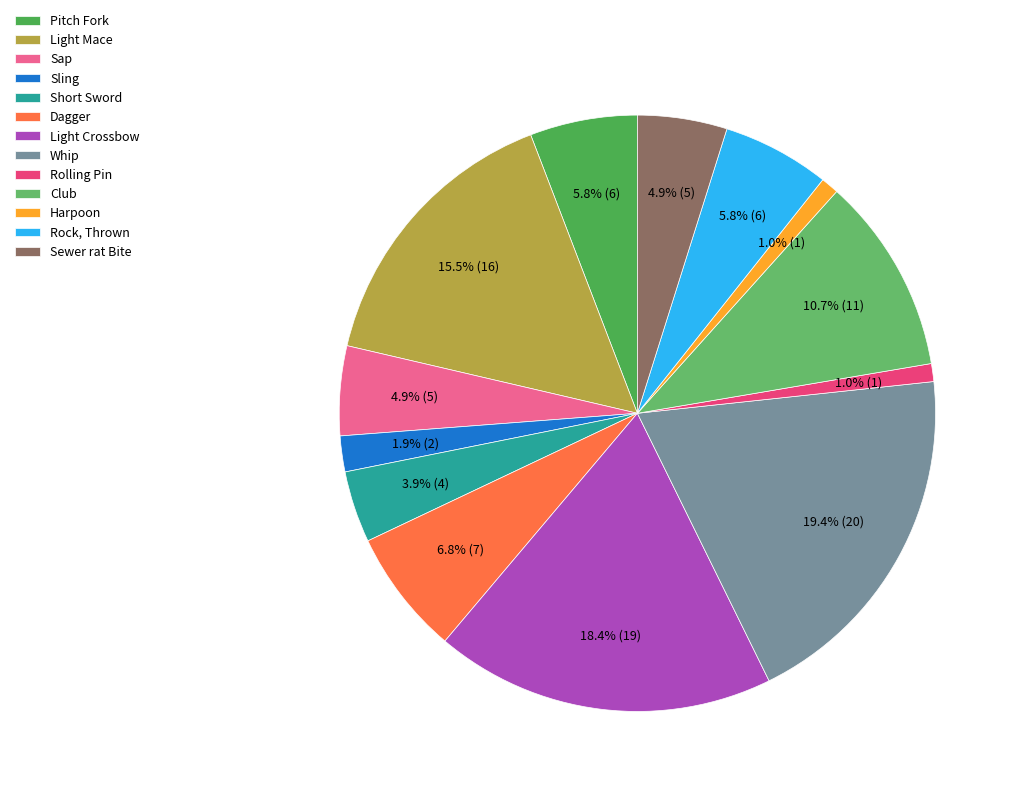

To the nearest percent, what is the difference between the largest and smallest slice percentages?

18%